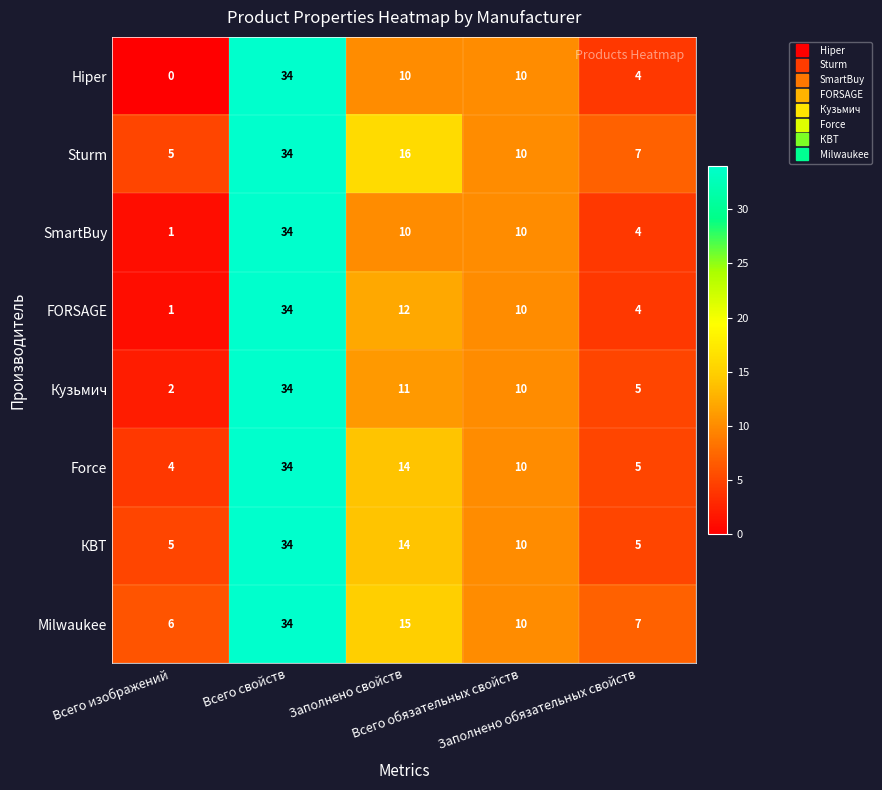

Which series has the largest range (max minus min)?

Hiper